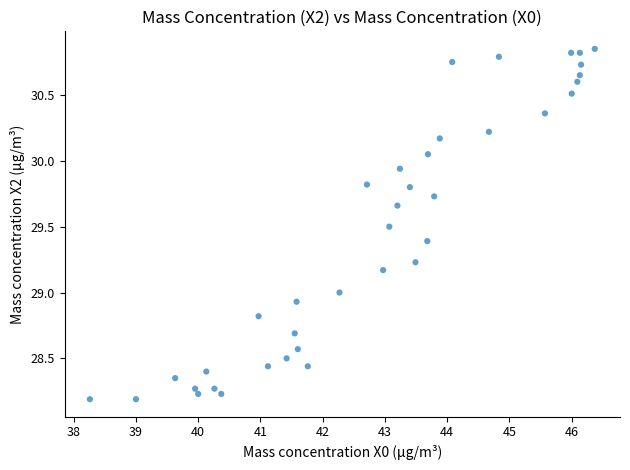

What is the range of X values (max minus min)?

8.1